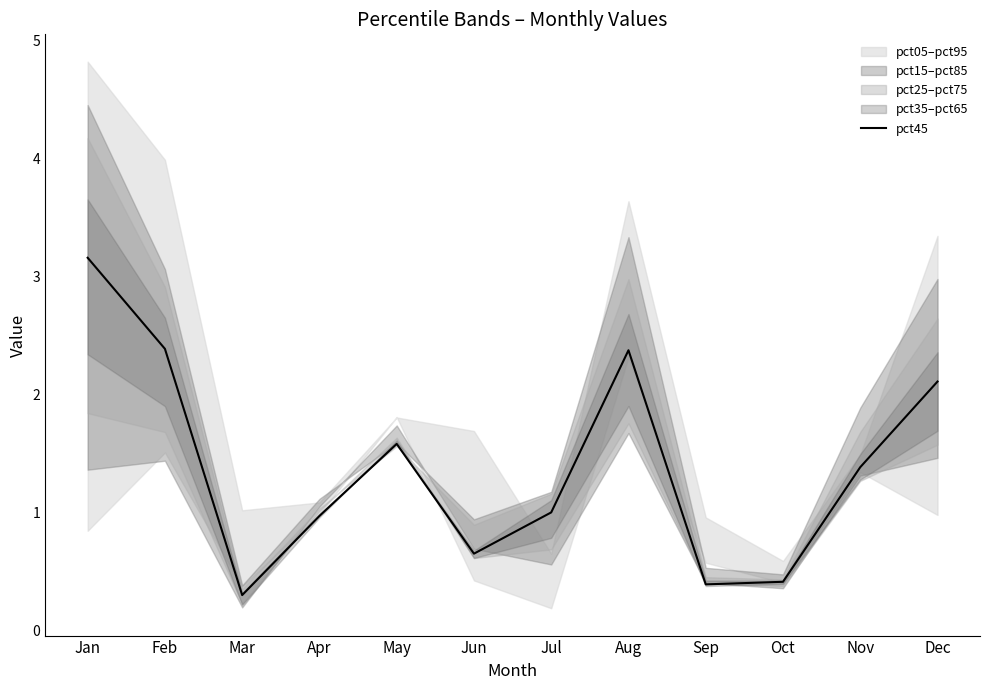

Reading left to right, transcribe all the data shown in this chart.

Jan=3.2	Feb=2.4	Mar=0.3	Apr=1.0	May=1.6	Jun=0.7	Jul=1.0	Aug=2.4	Sep=0.4	Oct=0.4	Nov=1.4	Dec=2.1